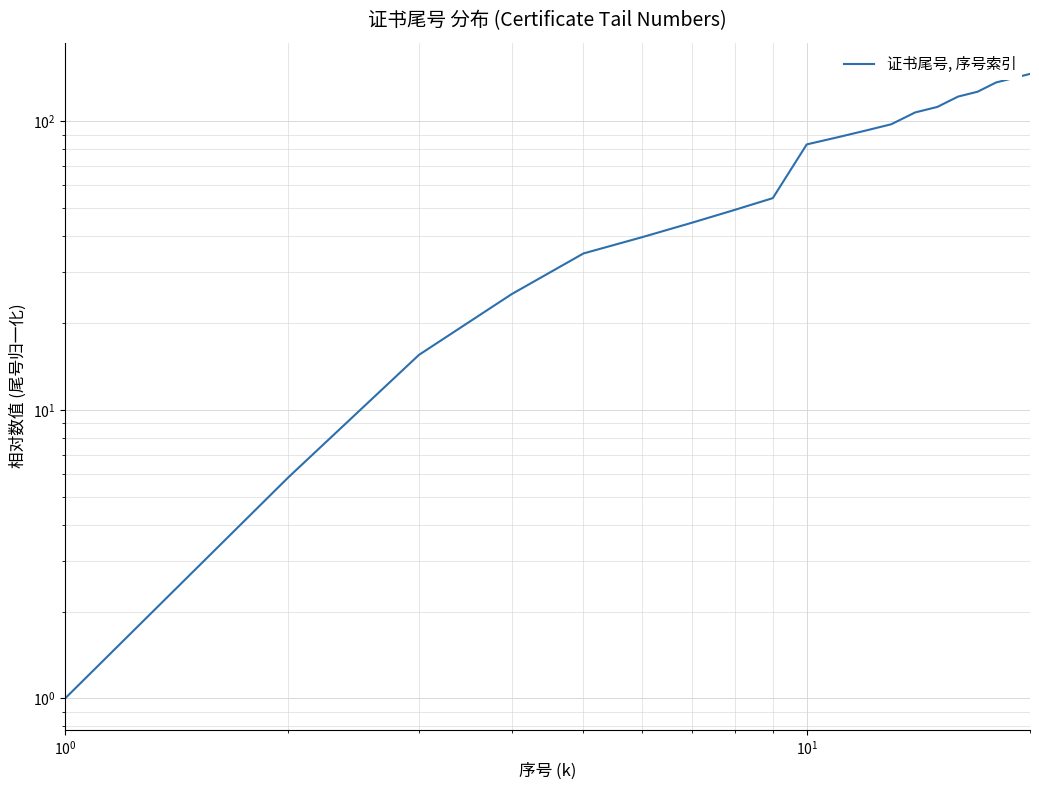

Reading right to left, extract all data points from this chart.

146.2	141.3	136.5	126.8	122.0	112.3	107.5	97.8	92.9	88.1	83.3	54.2	49.4	44.5	39.7	34.9	25.2	15.5	5.8	1.0